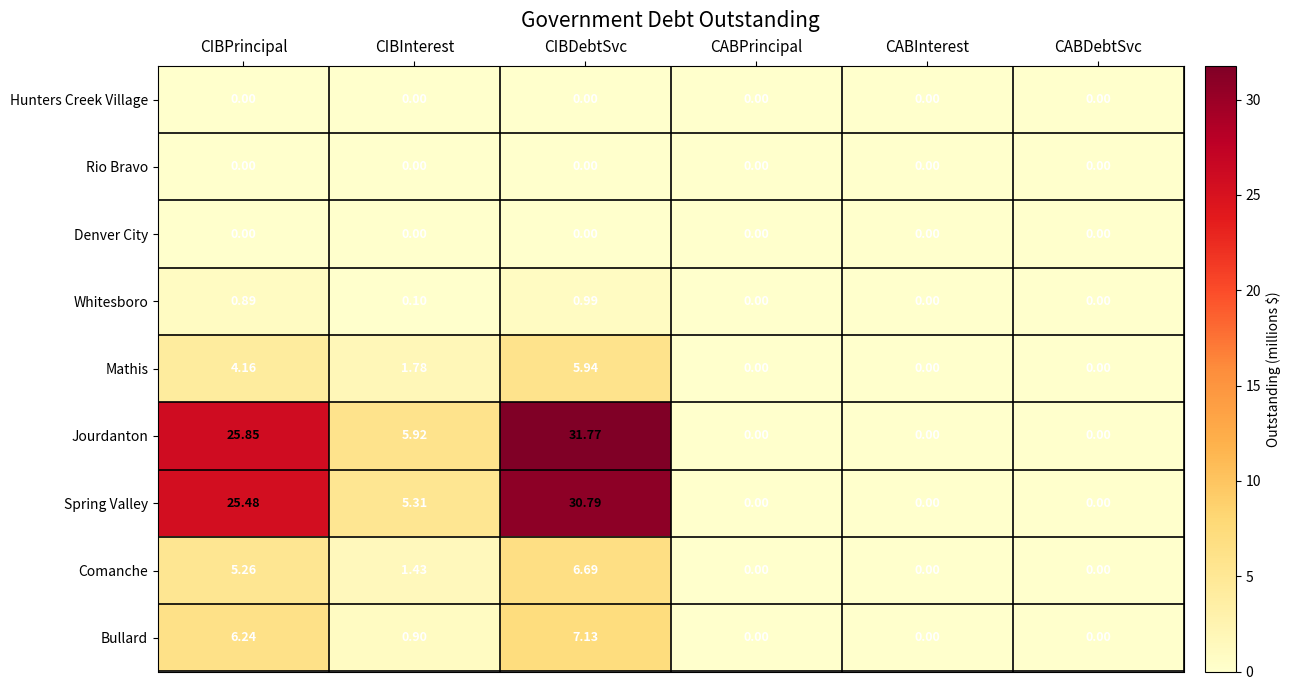

Which category has the highest value across all series?

CIBDebtSvc